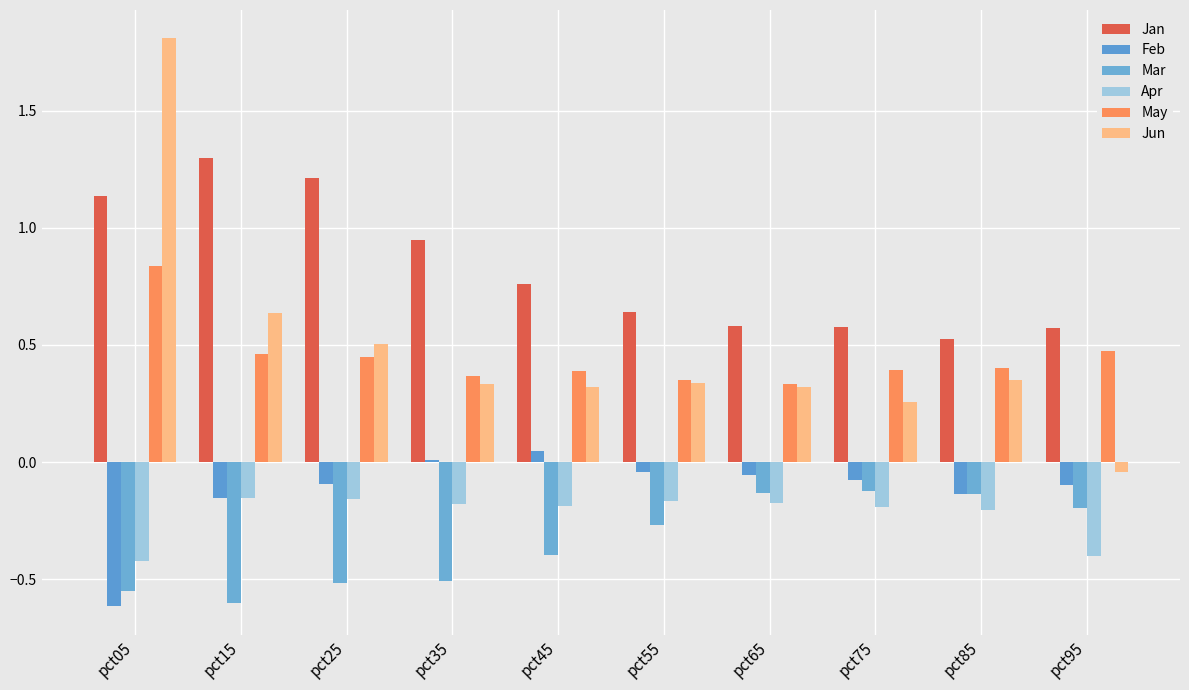

Are the bars horizontal?

No